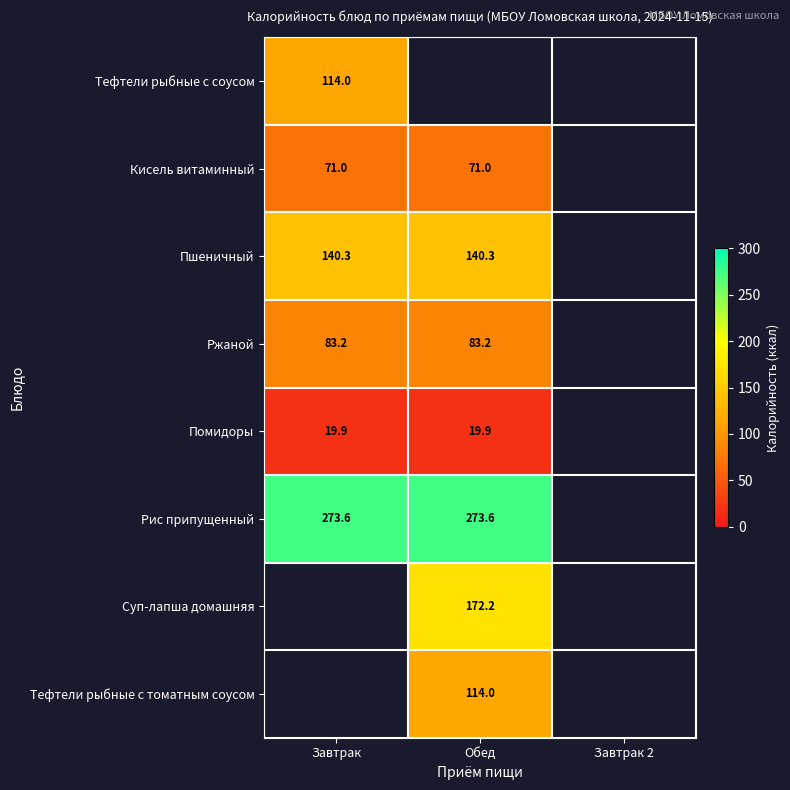

Is the value of Рис припущенный at Обед greater than the value of Тефтели рыбные с соусом at Завтрак?

Yes